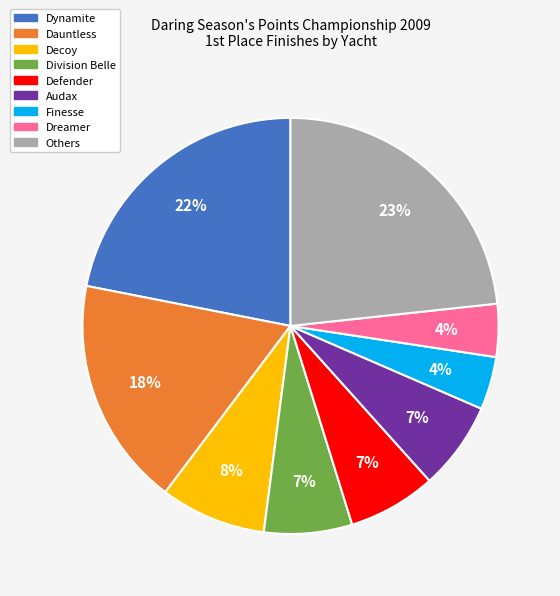

Count the number of slices in the pie.

9